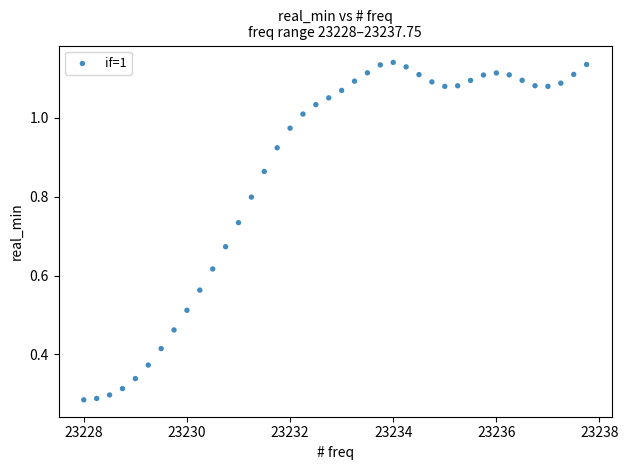

What is the range of X values (max minus min)?

9.8